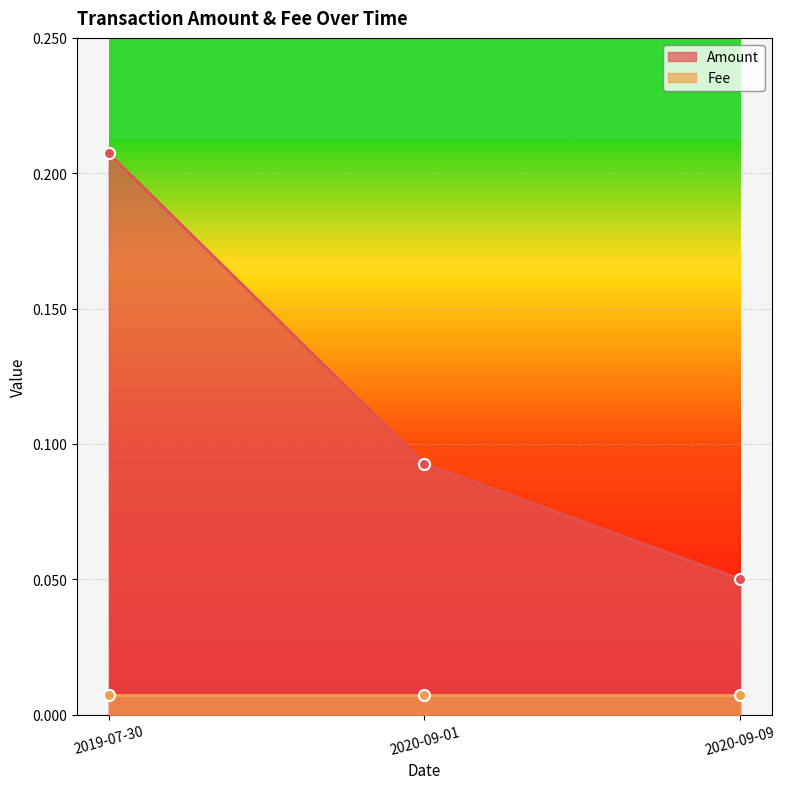

Reading right to left, extract all data points from this chart.

0.1	0.1	0.2